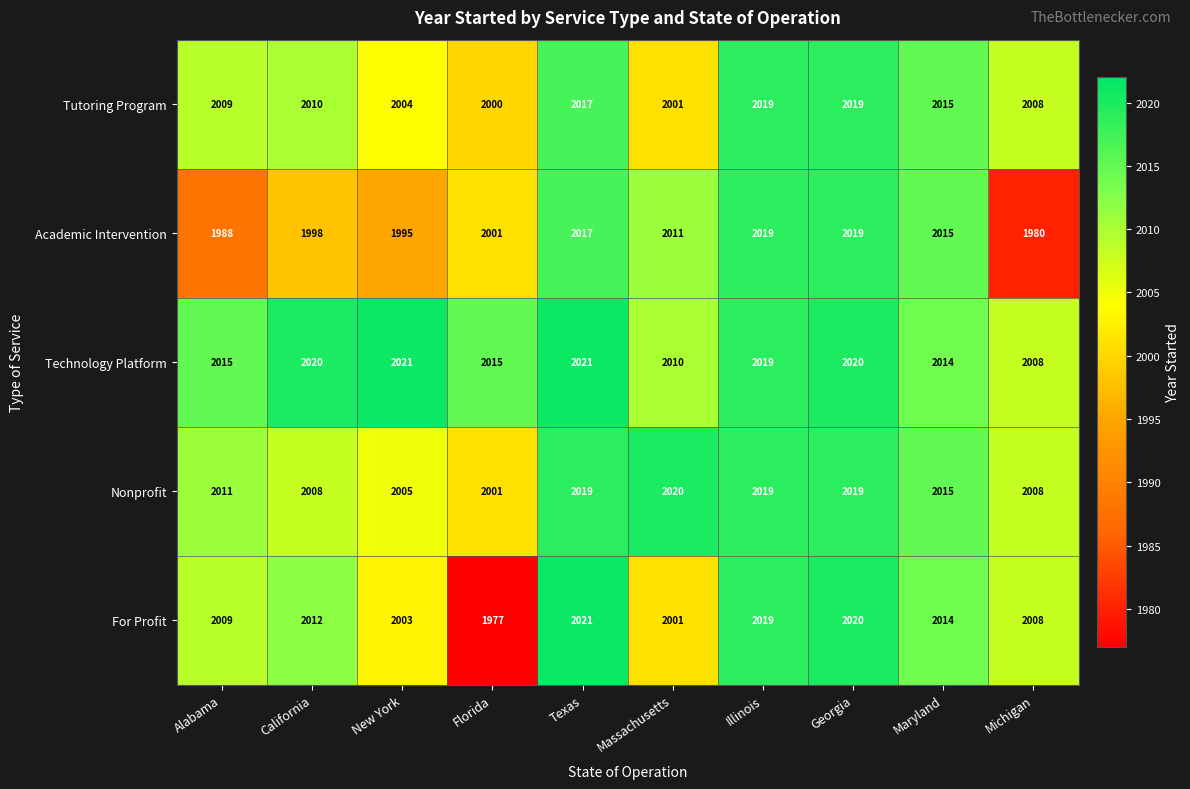

Rank the series at California from highest to lowest value.

Technology Platform, For Profit, Tutoring Program, Nonprofit, Academic Intervention